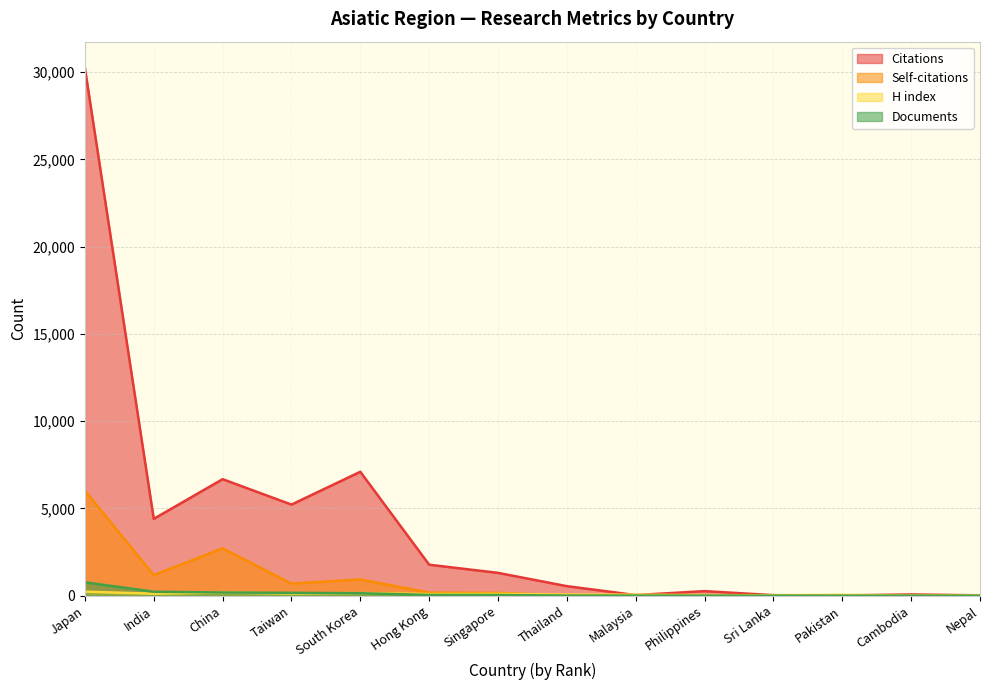

Does the chart display data point markers on the line(s)?

No